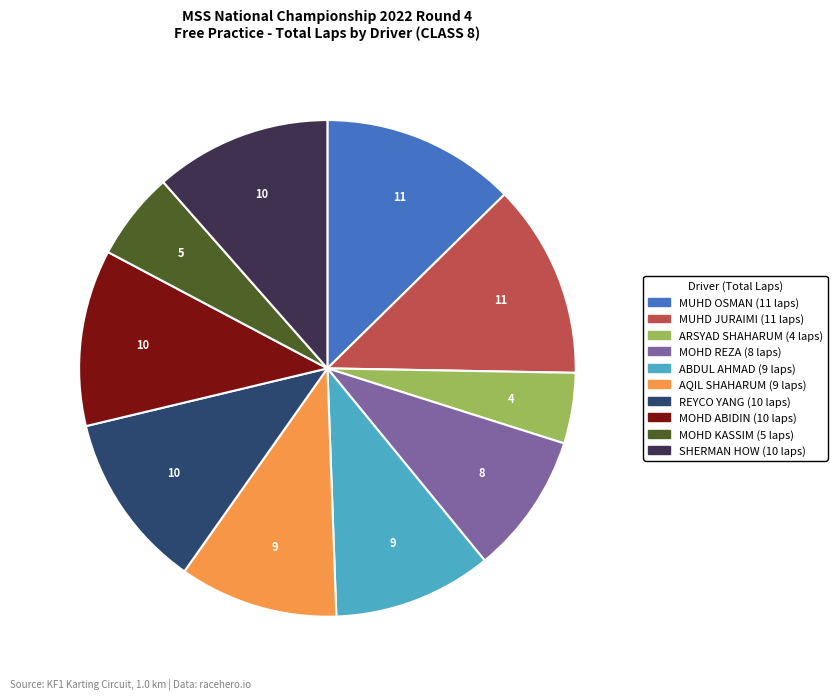

Count the number of slices in the pie.

10